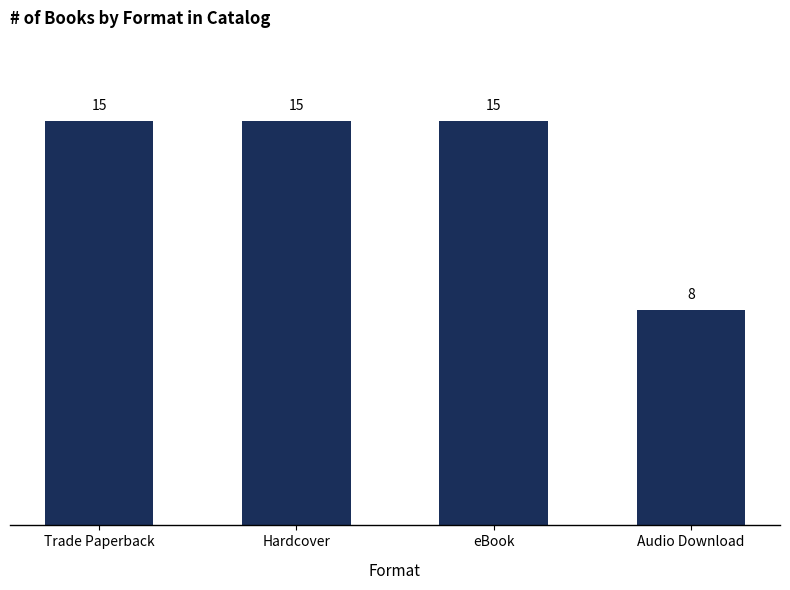

What position from the left is Trade Paperback?

1